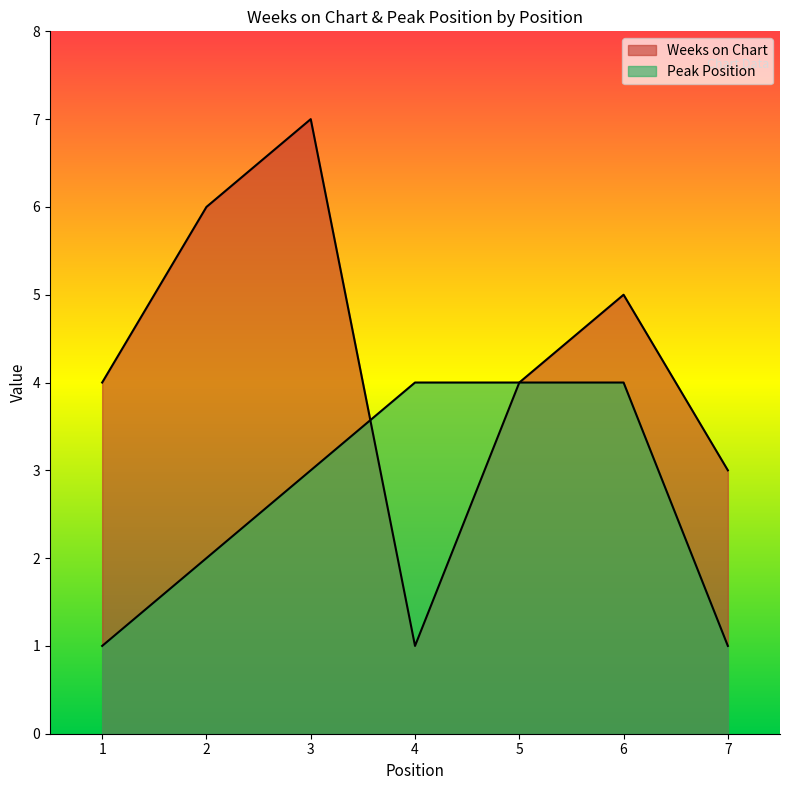

How many series are shown in this chart?

2